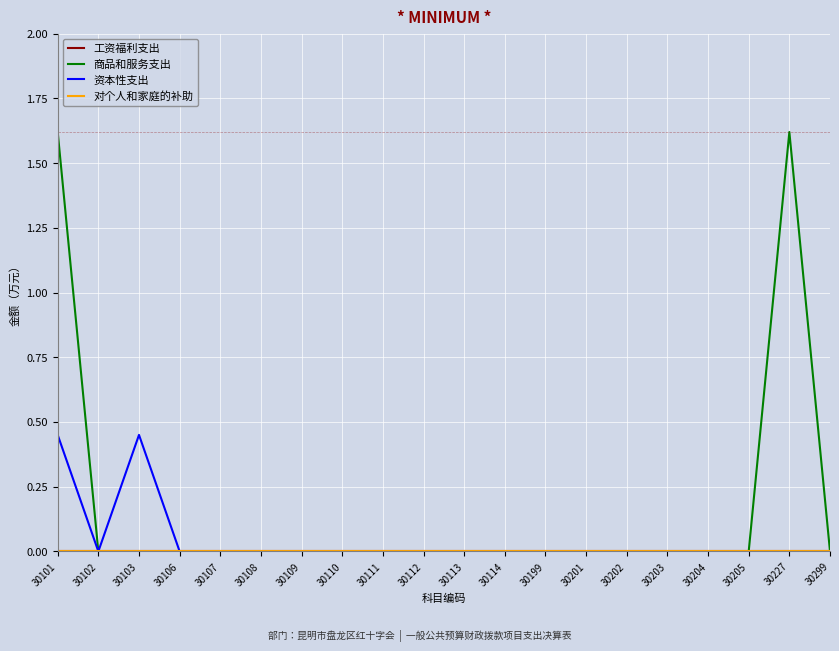

Reading left to right, what are all the values shown in this chart?

工资福利支出: 30101=0.0	30102=0.0	30103=0.0	30106=0.0	30107=0.0	30108=0.0	30109=0.0	30110=0.0	30111=0.0	30112=0.0	30113=0.0	30114=0.0	30199=0.0	30201=0.0	30202=0.0	30203=0.0	30204=0.0	30205=0.0	30227=0.0	30299=0.0
商品和服务支出: 30101=1.6	30102=0.0	30103=0.0	30106=0.0	30107=0.0	30108=0.0	30109=0.0	30110=0.0	30111=0.0	30112=0.0	30113=0.0	30114=0.0	30199=0.0	30201=0.0	30202=0.0	30203=0.0	30204=0.0	30205=0.0	30227=1.6	30299=0.0
资本性支出: 30101=0.5	30102=0.0	30103=0.5	30106=0.0	30107=0.0	30108=0.0	30109=0.0	30110=0.0	30111=0.0	30112=0.0	30113=0.0	30114=0.0	30199=0.0	30201=0.0	30202=0.0	30203=0.0	30204=0.0	30205=0.0	30227=0.0	30299=0.0
对个人和家庭的补助: 30101=0.0	30102=0.0	30103=0.0	30106=0.0	30107=0.0	30108=0.0	30109=0.0	30110=0.0	30111=0.0	30112=0.0	30113=0.0	30114=0.0	30199=0.0	30201=0.0	30202=0.0	30203=0.0	30204=0.0	30205=0.0	30227=0.0	30299=0.0